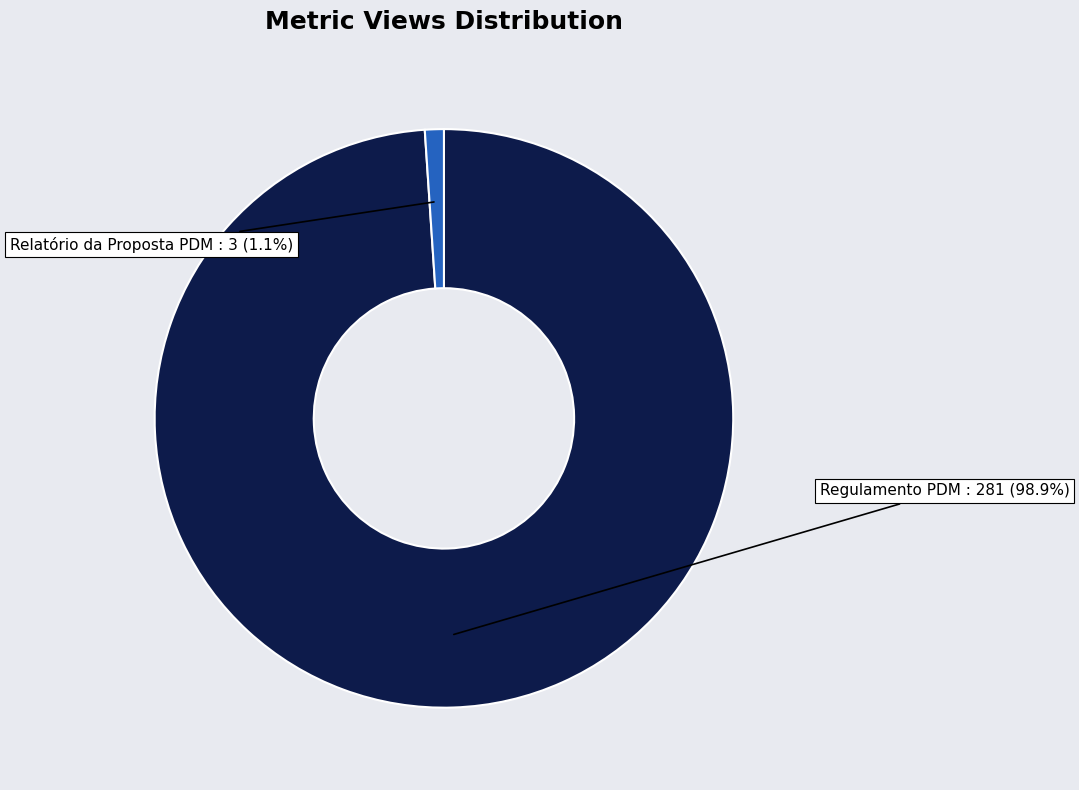

Is there any slice that represents more than half of the pie?

Yes